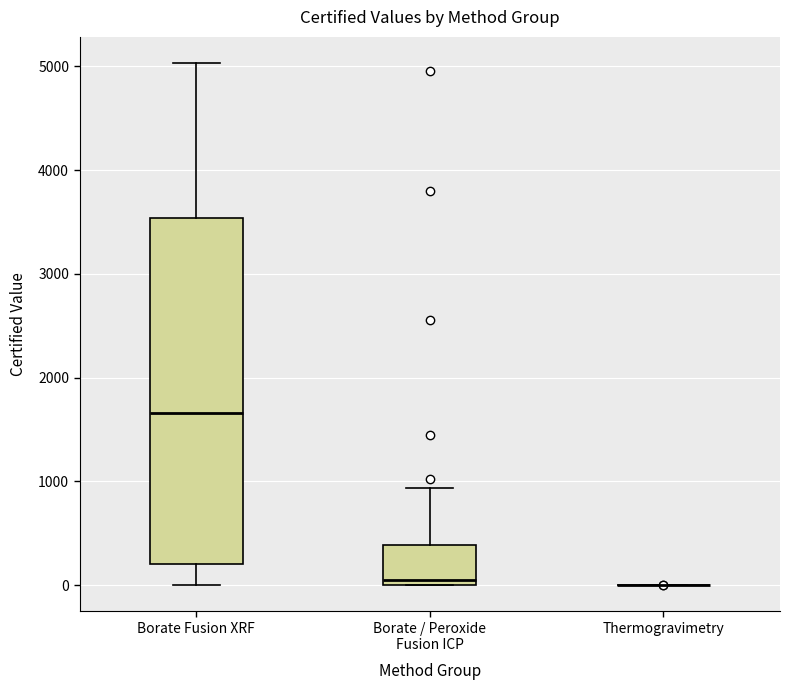

Reading left to right, read every box against the y-axis: the position of its median line, the range the box covers, and the ends of its whiskers. The values are not printed on the chart, so give them approximately, as read against the axis.

Borate Fusion XRF: median 1700, box 200 to 3500, whiskers 0 to 5000
Borate / Peroxide Fusion ICP: median 100, box 0 to 400, whiskers 0 to 900
Thermogravimetry: box collapsed to a line at 0, whiskers 0 to 0